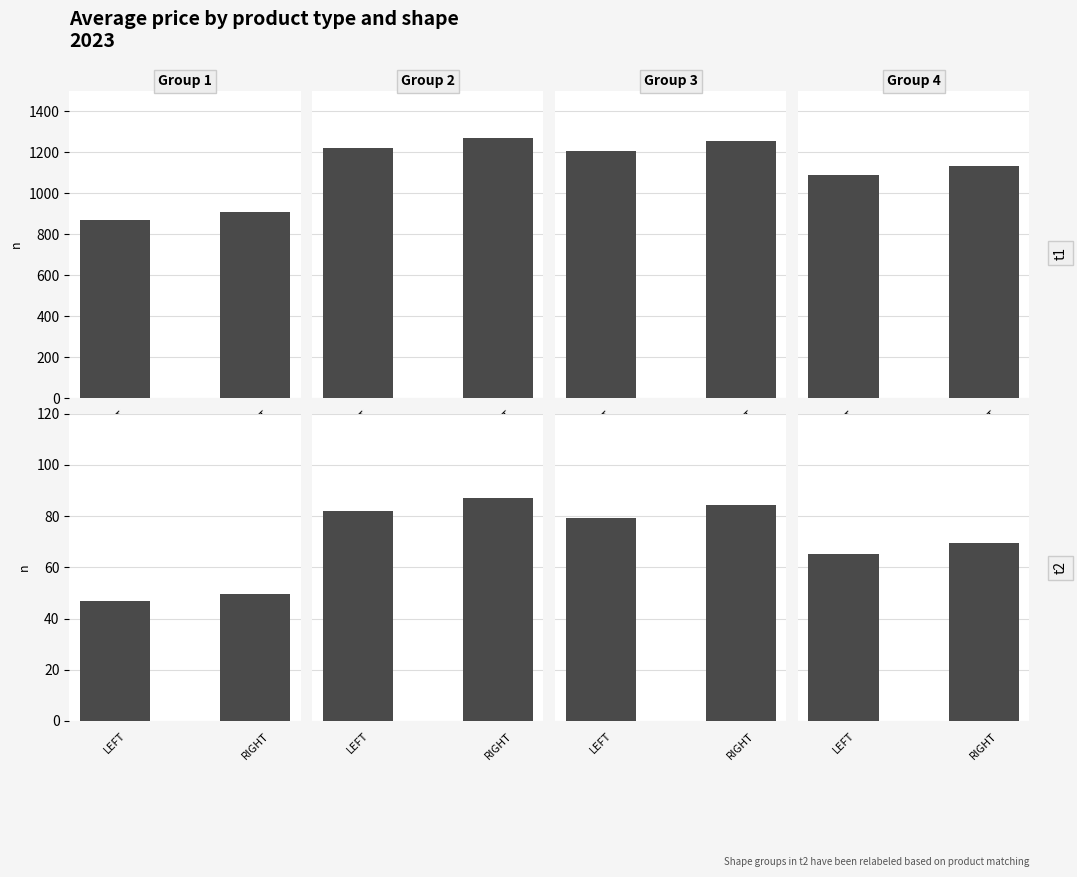

What is the sum of all EVENTA PLUS values?

134.7